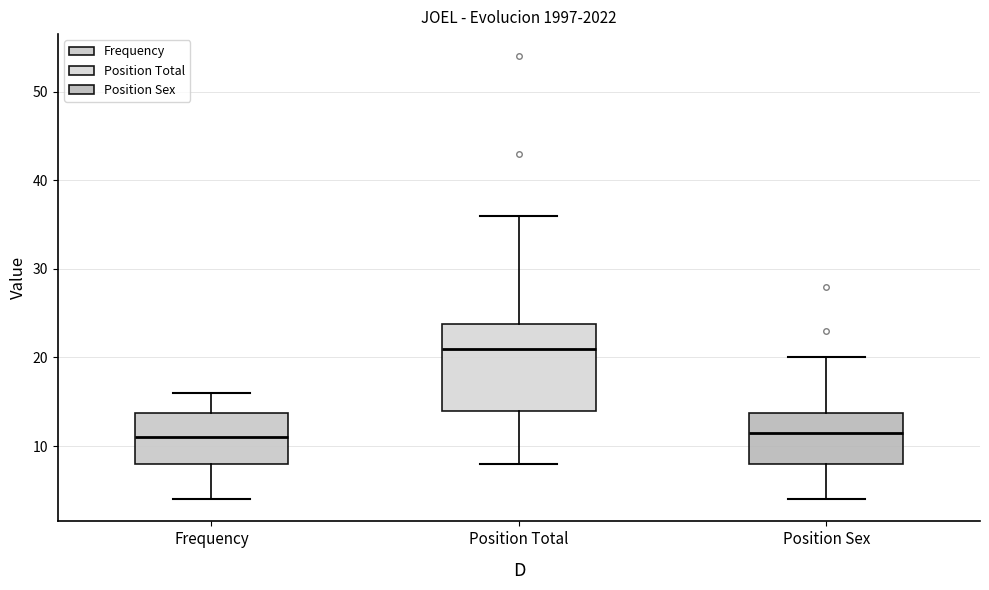

Which box is the tallest, from its lower edge to its upper edge?

Position Total